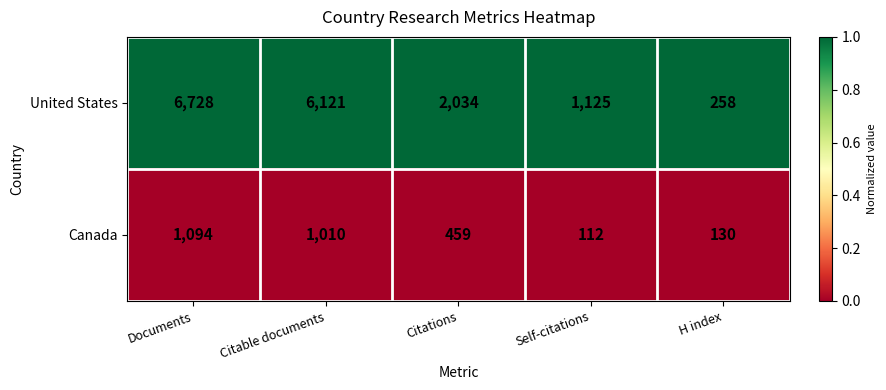

Reading right to left, what are all the values shown in this chart?

United States: 258	1125	2034	6121	6728
Canada: 130	112	459	1010	1094